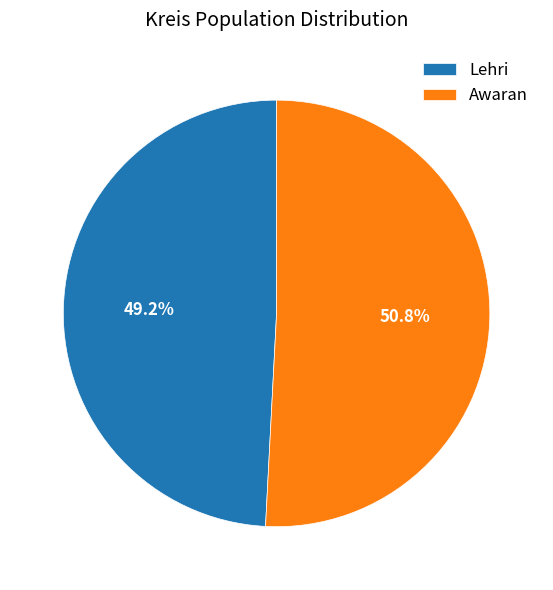

Count the number of slices in the pie.

2